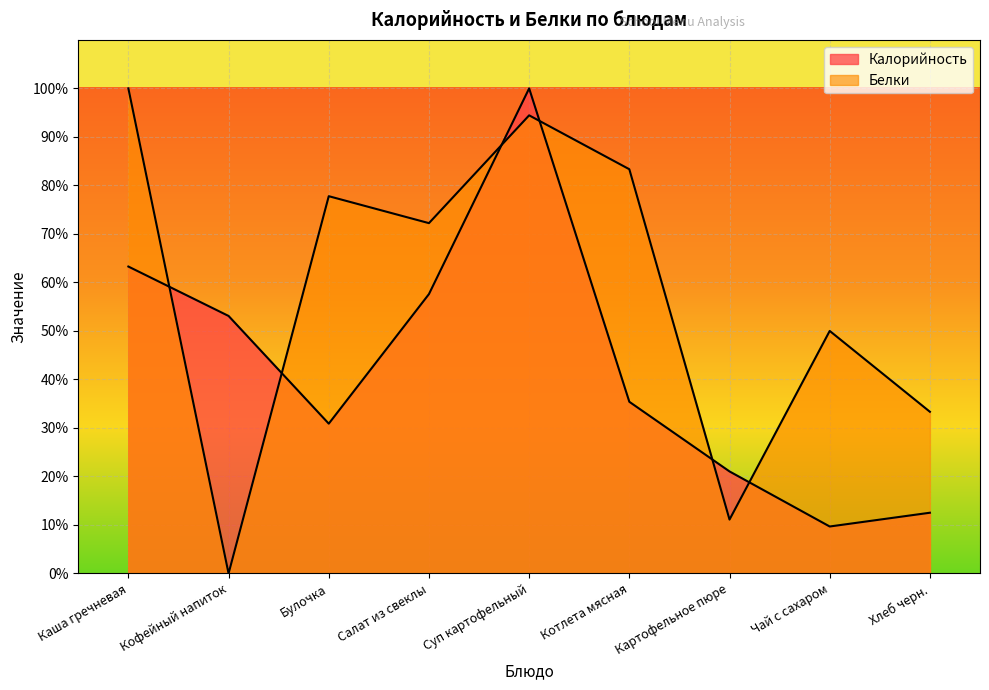

What is the difference between the highest and lowest values at Булочка?

46.9